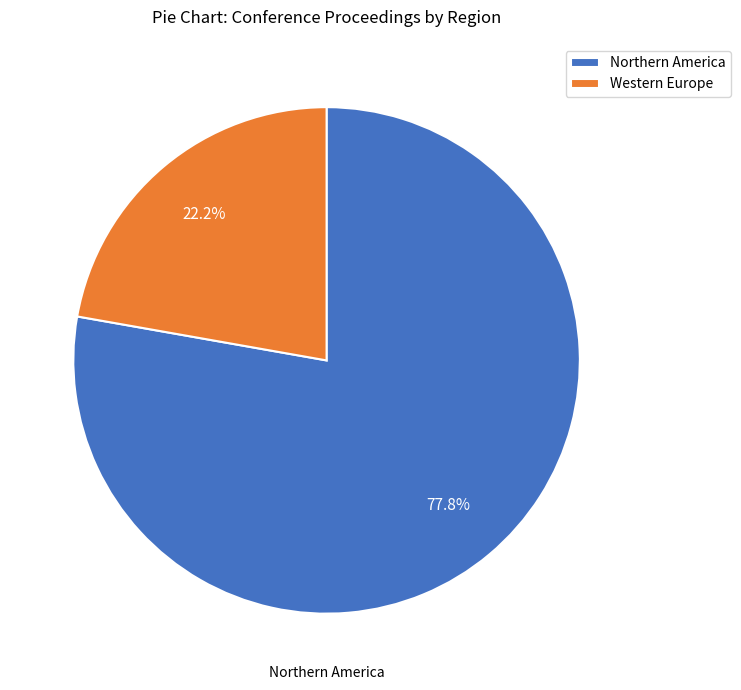

To the nearest percent, what is the average slice percentage?

50%